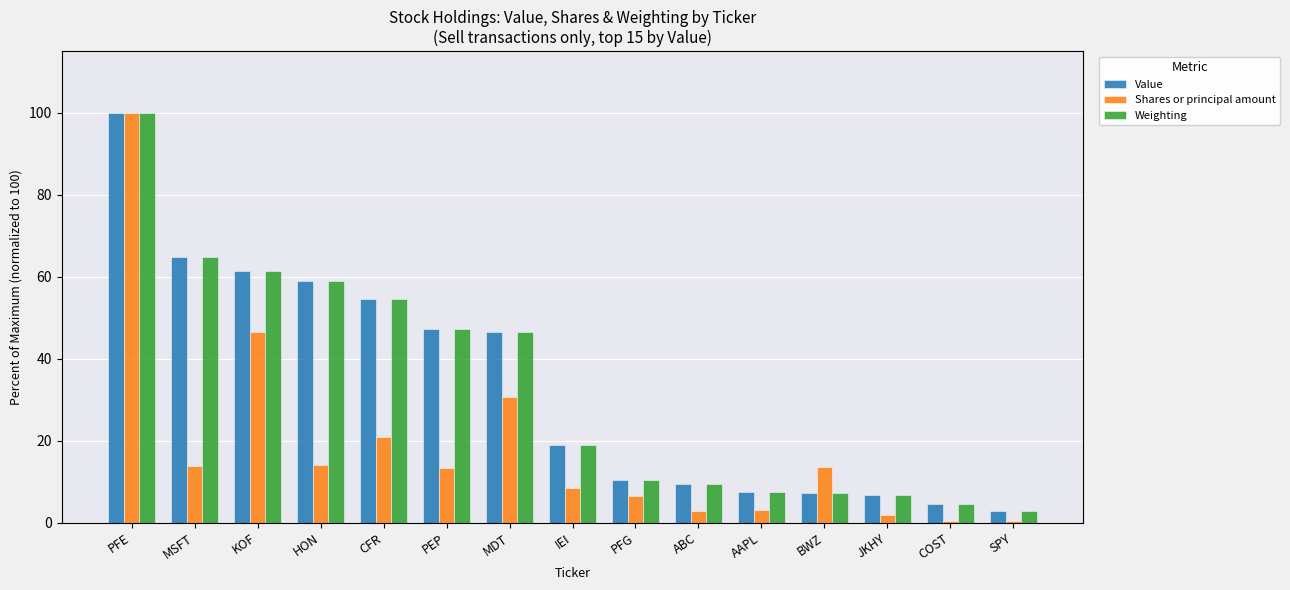

What is the difference between the Value values at MDT and MSFT?

18.3